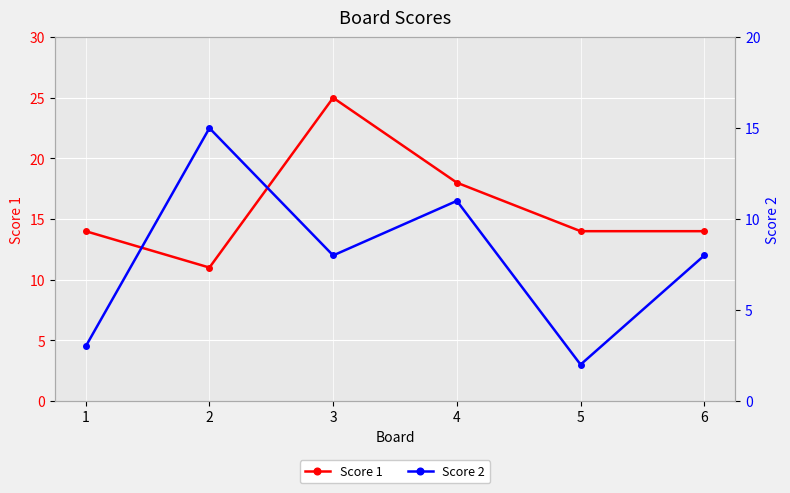

How many values in the Score 2 series exceed 8?

2